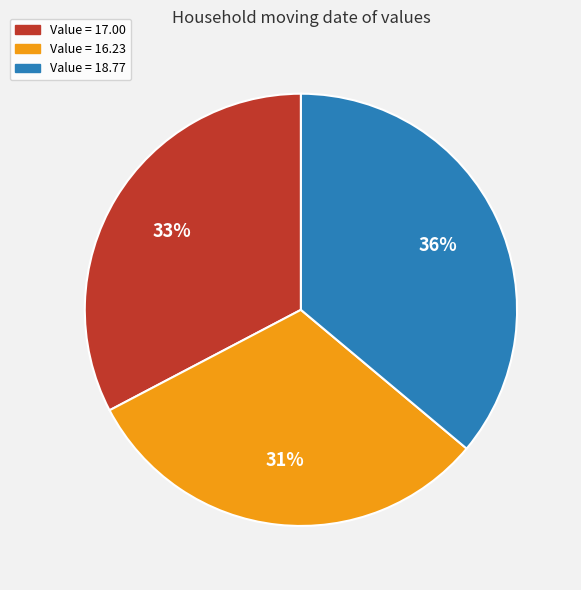

How many segments does this pie chart have?

3